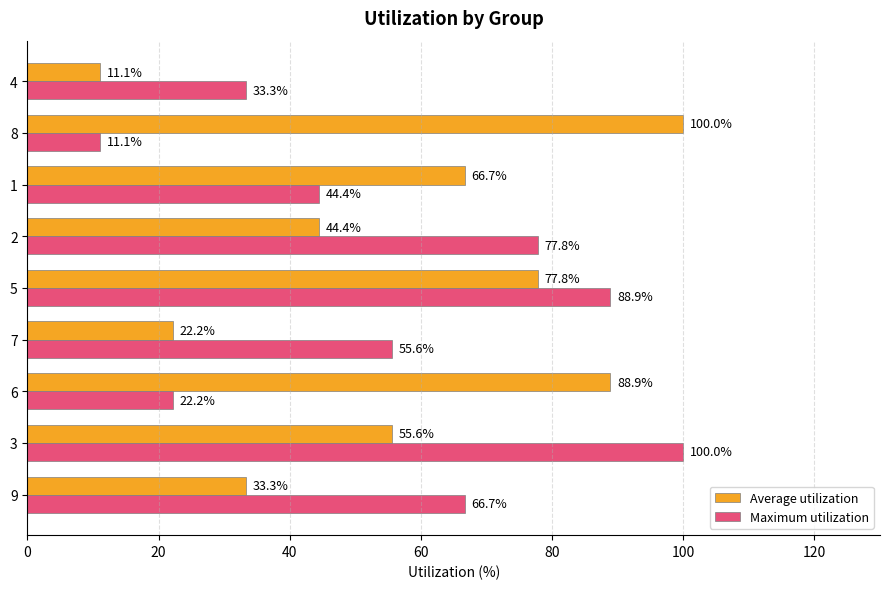

What is the greatest value displayed?

100.0